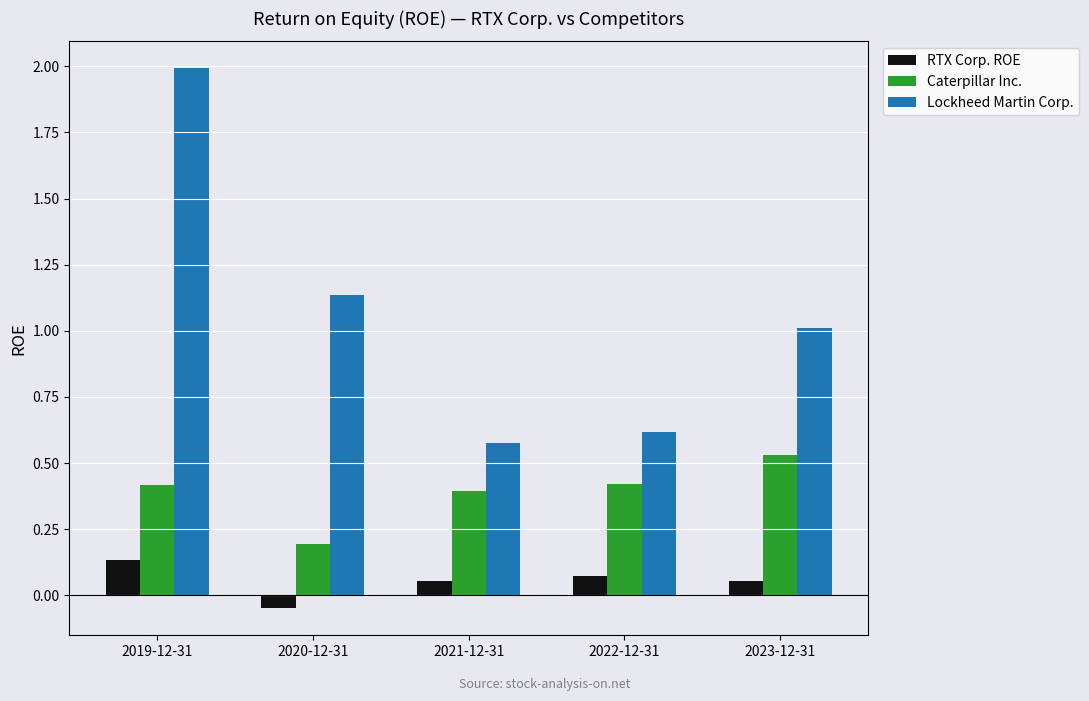

At how many categories does at least one series exceed 0?

5